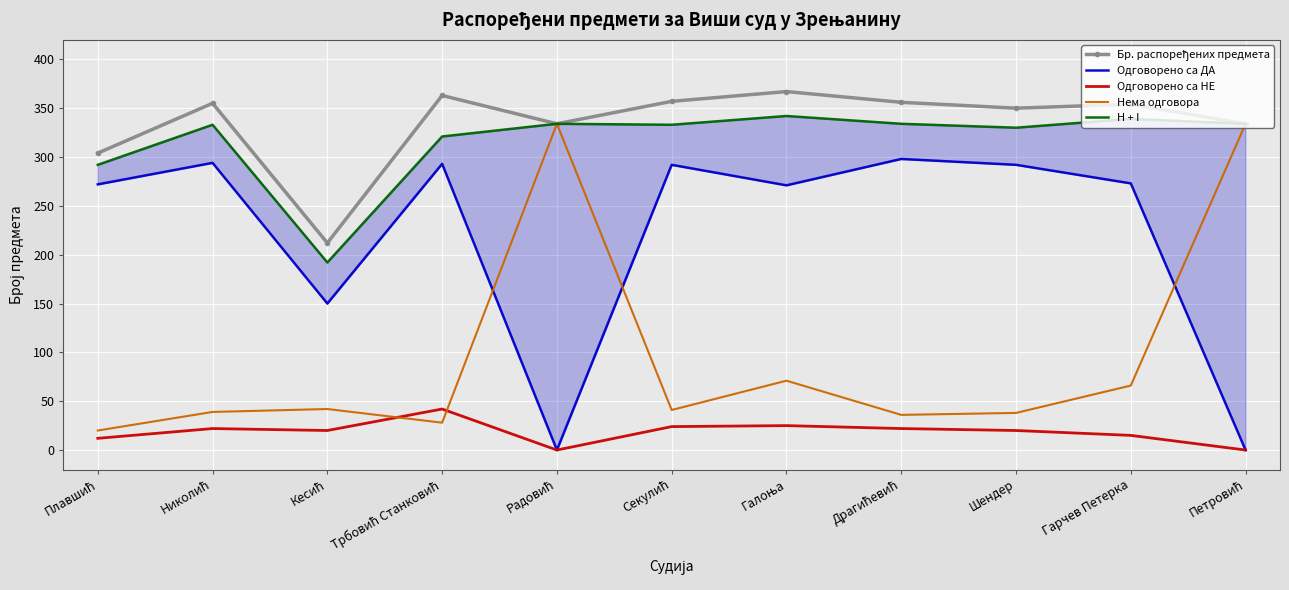

What is the lowest value of the Нема одговора series?

20